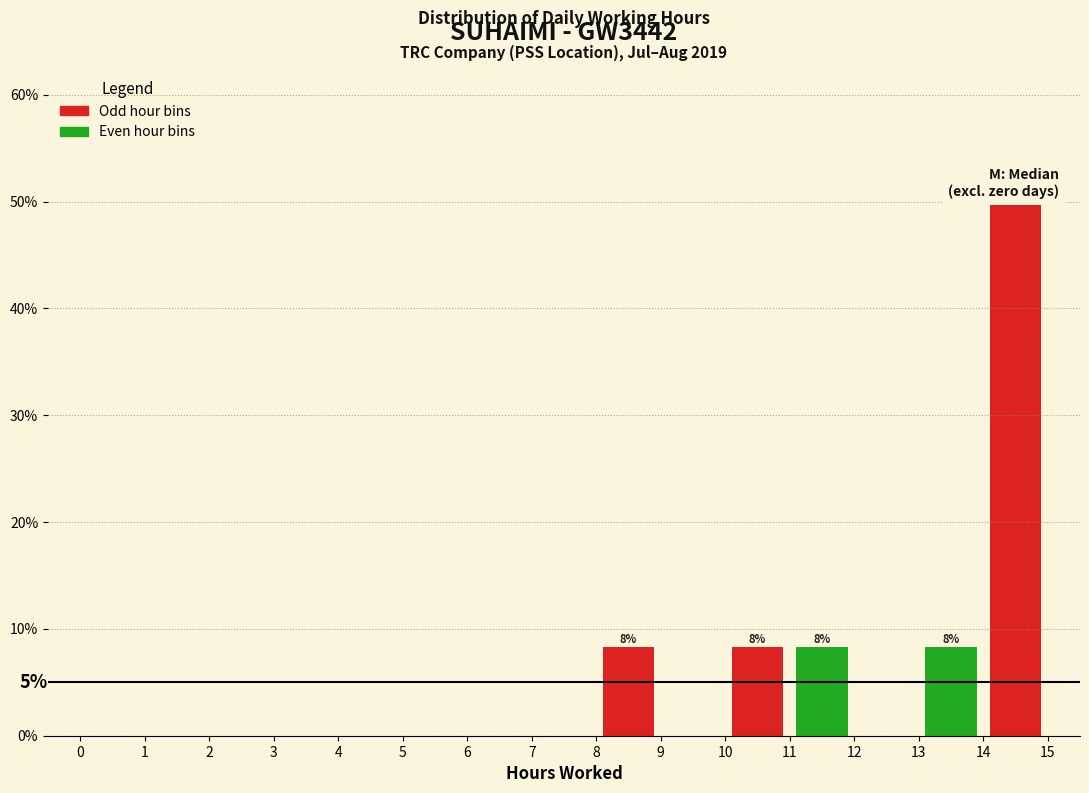

Which range on the x-axis has the tallest bar?

14 to 15